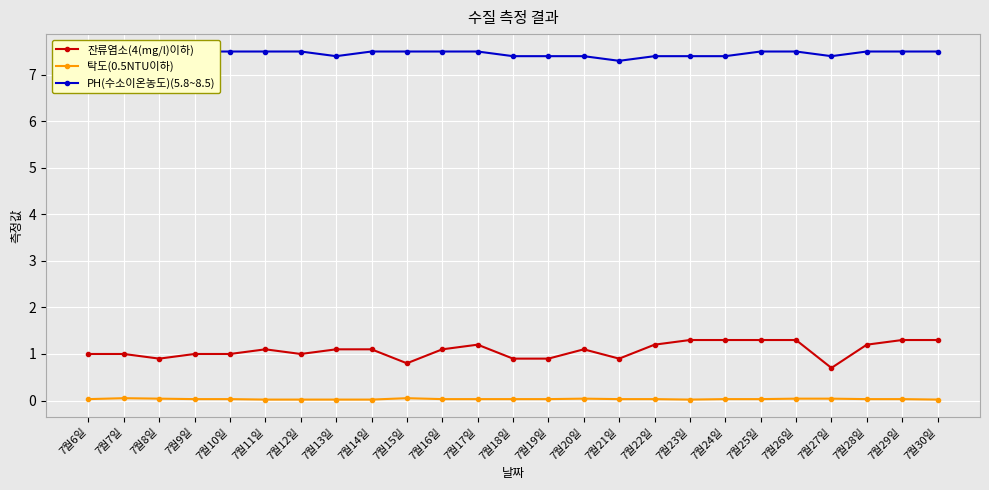

At which category does PH(수소이온농도)(5.8~8.5) reach its first local valley?

7월13일